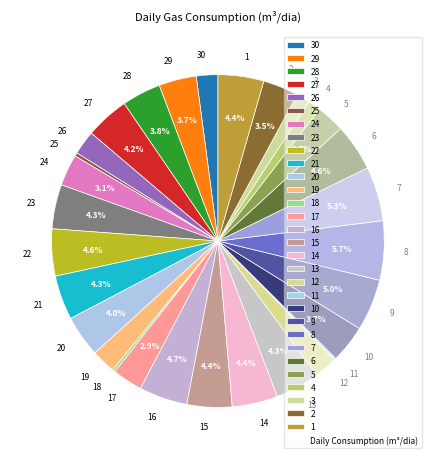

What percentage is the 4 slice, to the nearest percent?

1%